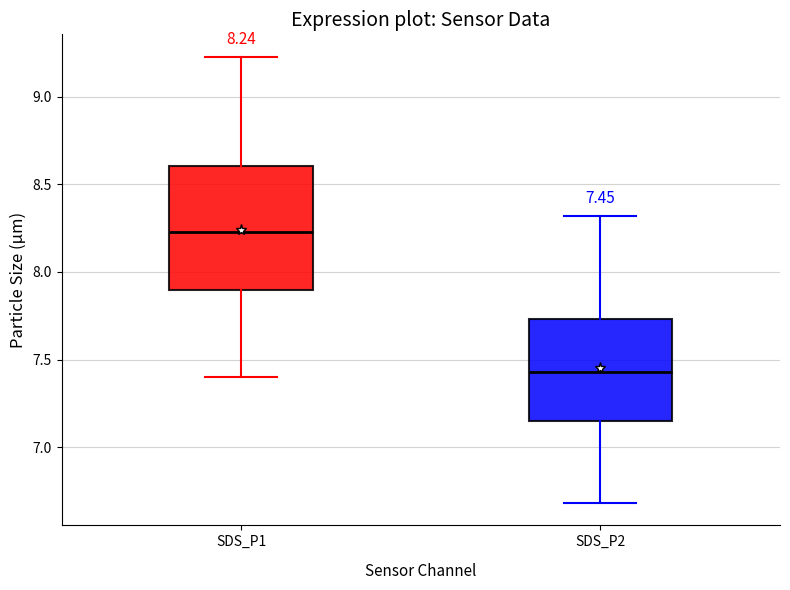

Which box's median line is the lowest?

SDS_P2